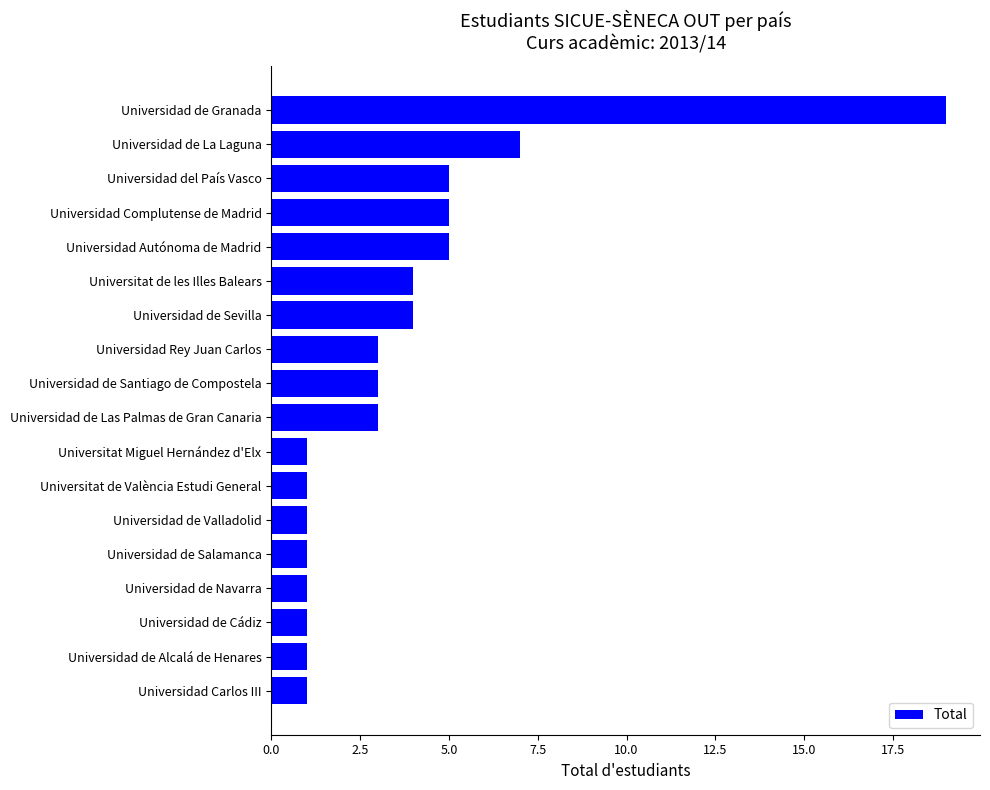

What is the sum of all values?

66